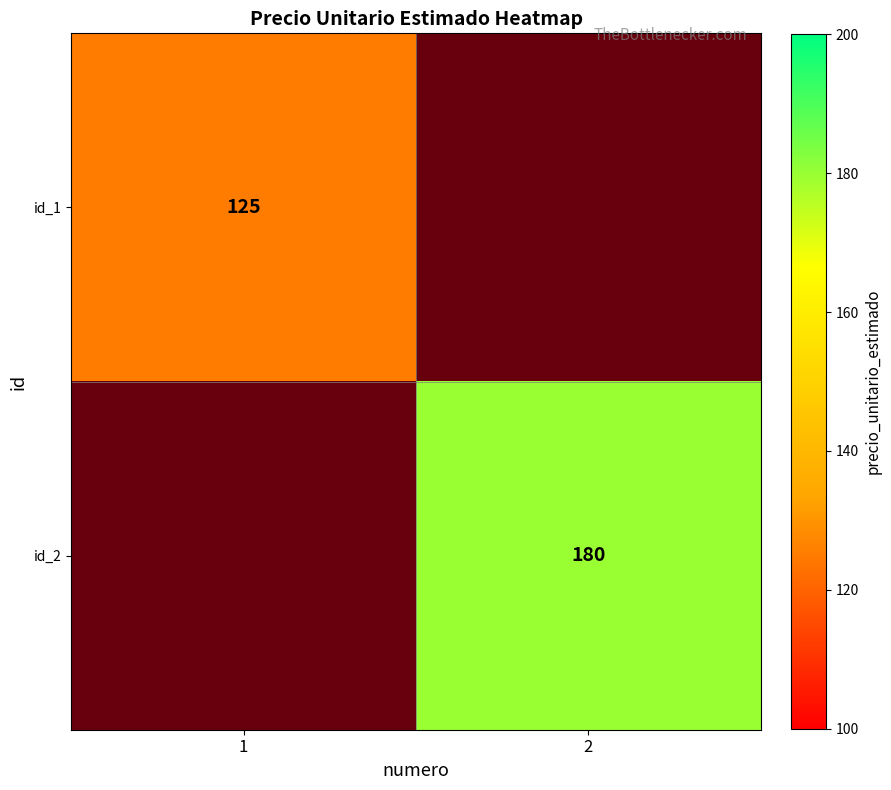

What is the maximum value for id_1?

125.0